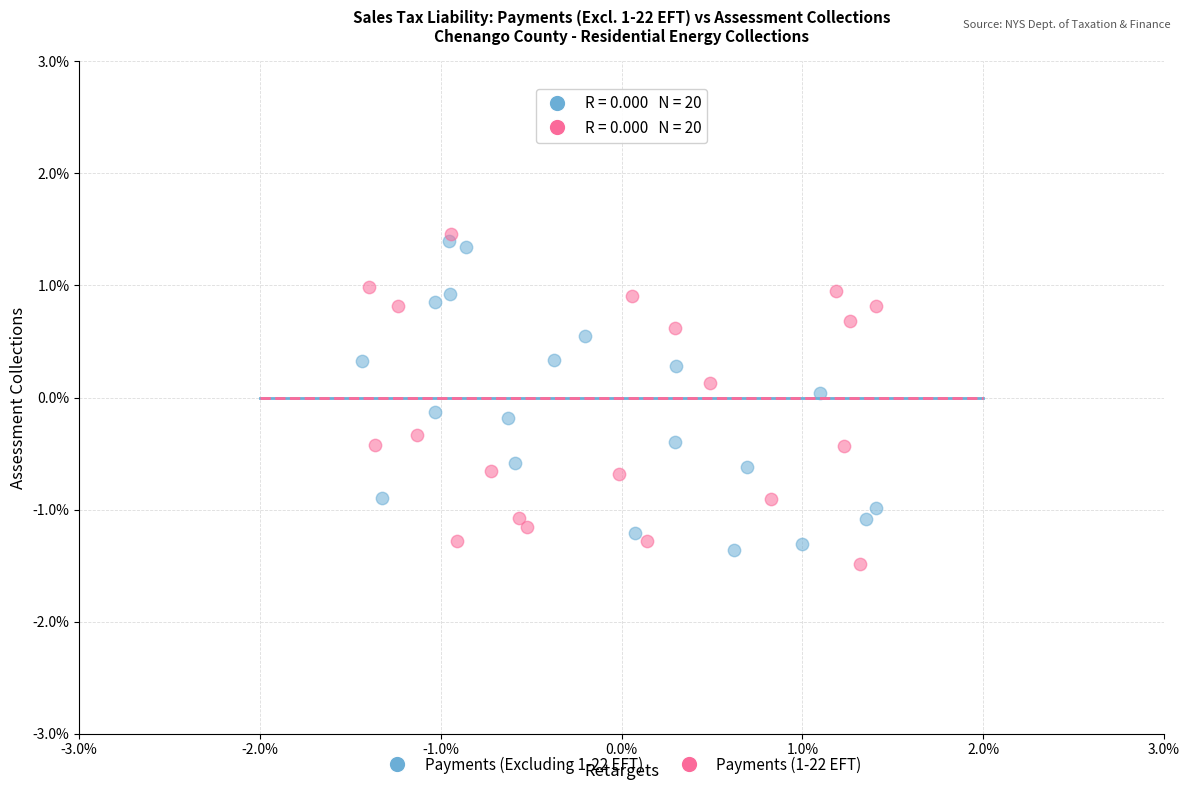

Which series reaches the minimum Y coordinate?

Payments (1-22 EFT)